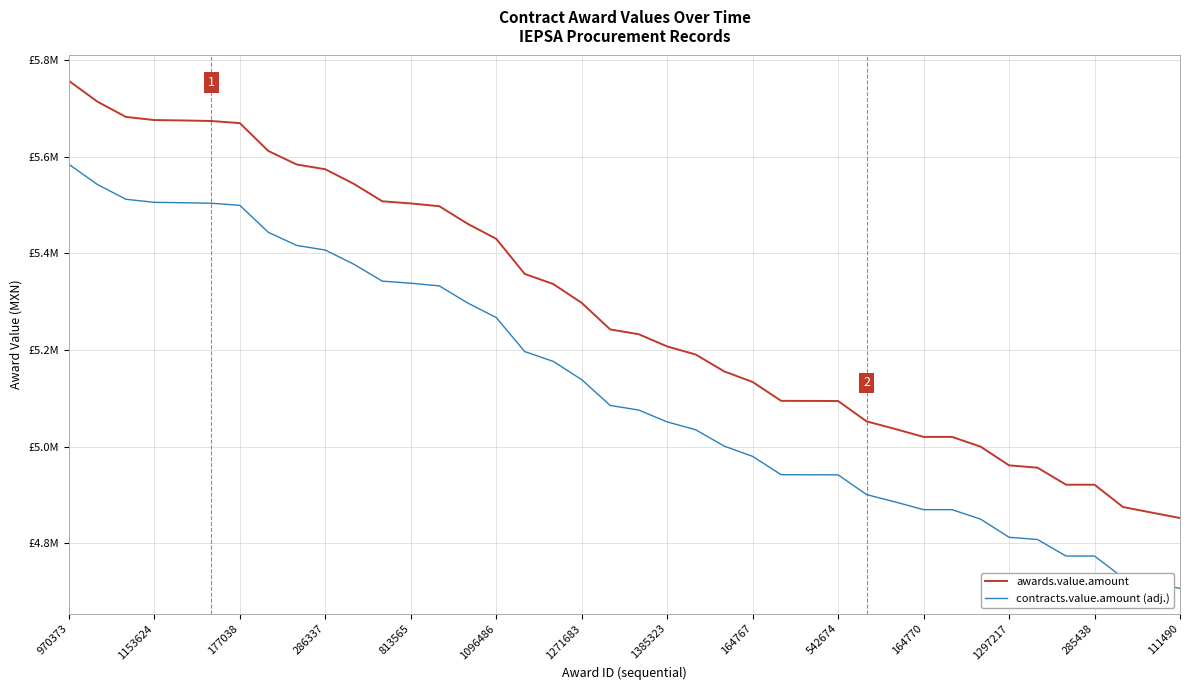

True or false: contracts.value.amount (adj.) has more than 2 points higher than both neighbors.

False